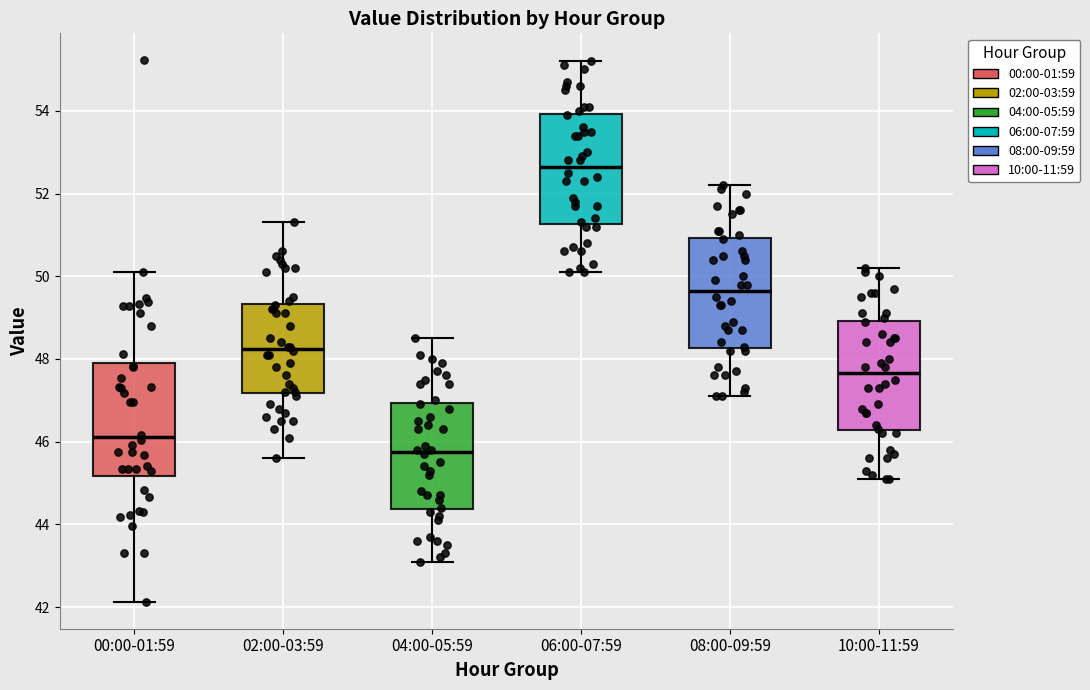

Reading left to right, read every box against the y-axis: the position of its median line, the range the box covers, and the ends of its whiskers. The values are not printed on the chart, so give them approximately, as read against the axis.

00:00-01:59: median 46.2, box 45.2 to 48.0, whiskers 42.2 to 50.2
02:00-03:59: median 48.2, box 47.2 to 49.4, whiskers 45.6 to 51.4
04:00-05:59: median 45.8, box 44.4 to 47.0, whiskers 43.2 to 48.6
06:00-07:59: median 52.6, box 51.2 to 54.0, whiskers 50.2 to 55.2
08:00-09:59: median 49.6, box 48.2 to 51.0, whiskers 47.2 to 52.2
10:00-11:59: median 47.6, box 46.2 to 49.0, whiskers 45.2 to 50.2